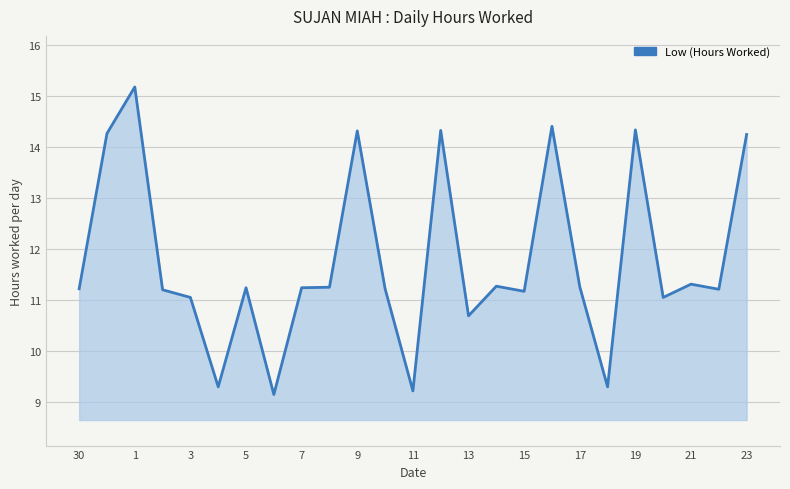

What is the maximum value shown in the chart?

15.2